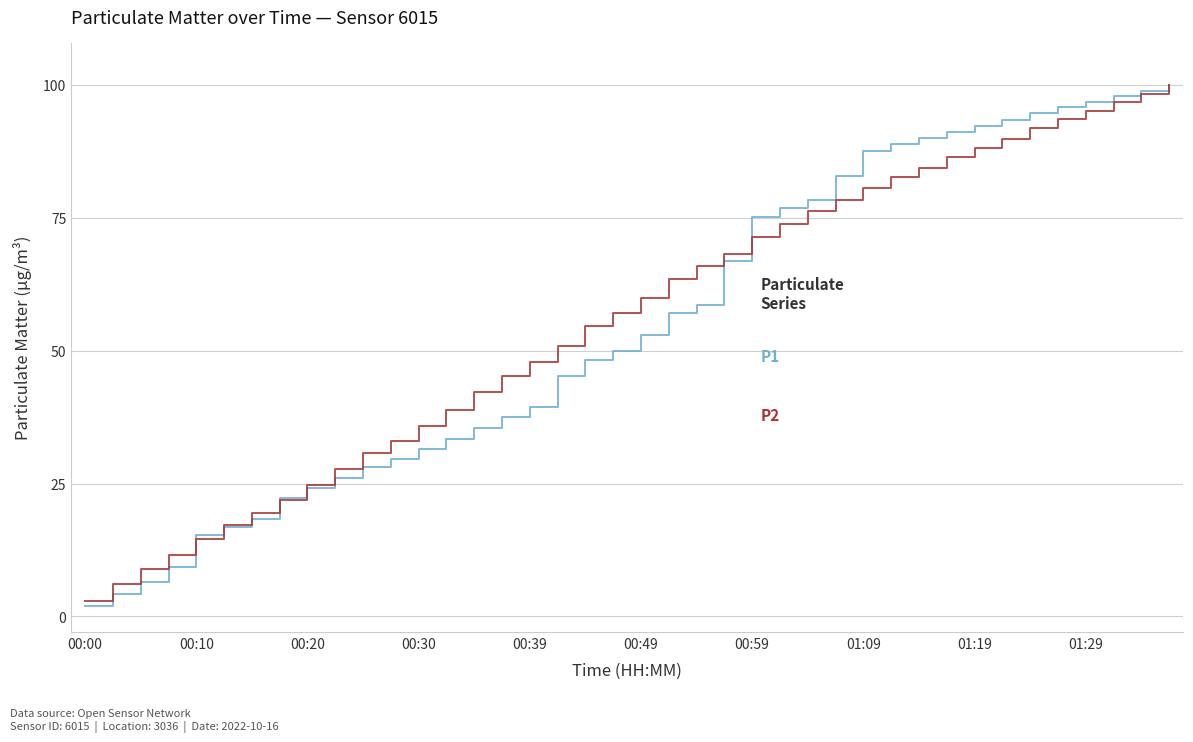

What is the maximum value shown in the chart?

100.0